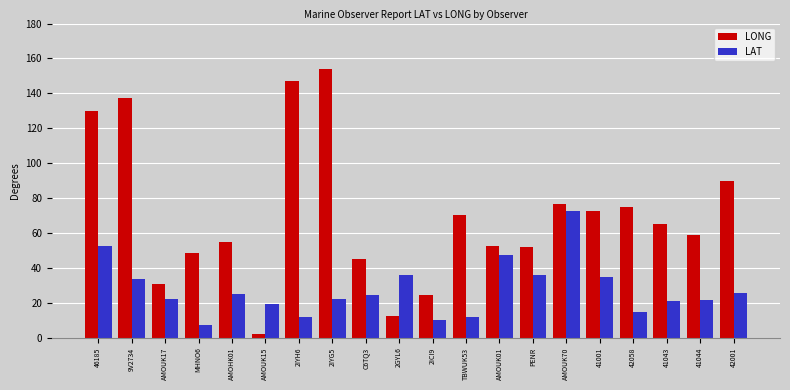

Which series has the largest range (max minus min)?

LONG